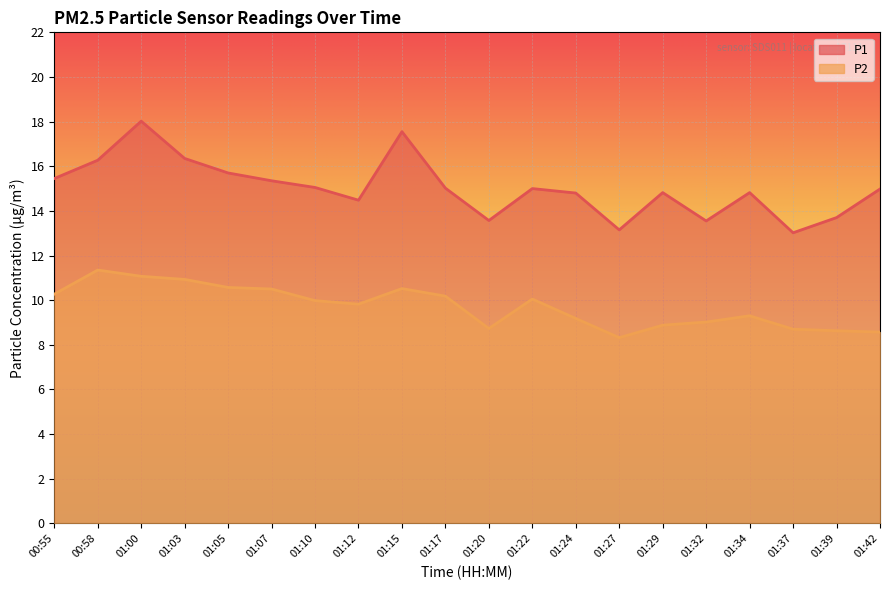

Is it true that P1 equals 13.0 at 01:37?

True